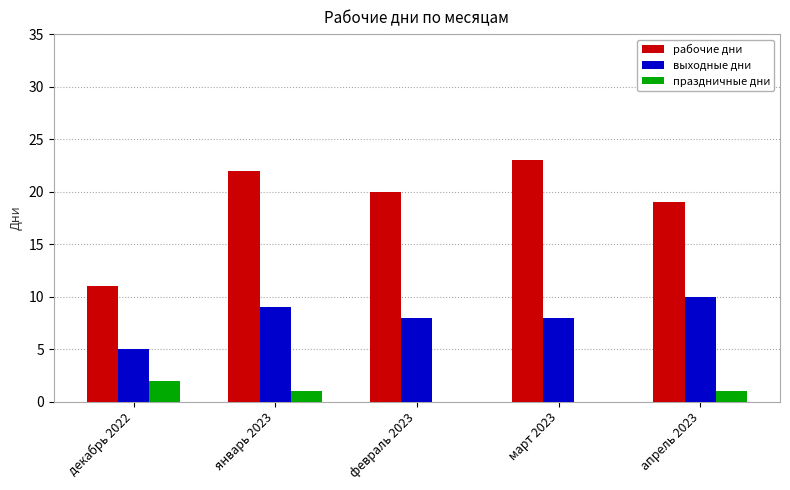

Reading right to left, transcribe all the data shown in this chart.

рабочие дни: 19	23	20	22	11
выходные дни: 10	8	8	9	5
праздничные дни: 1	0	0	1	2